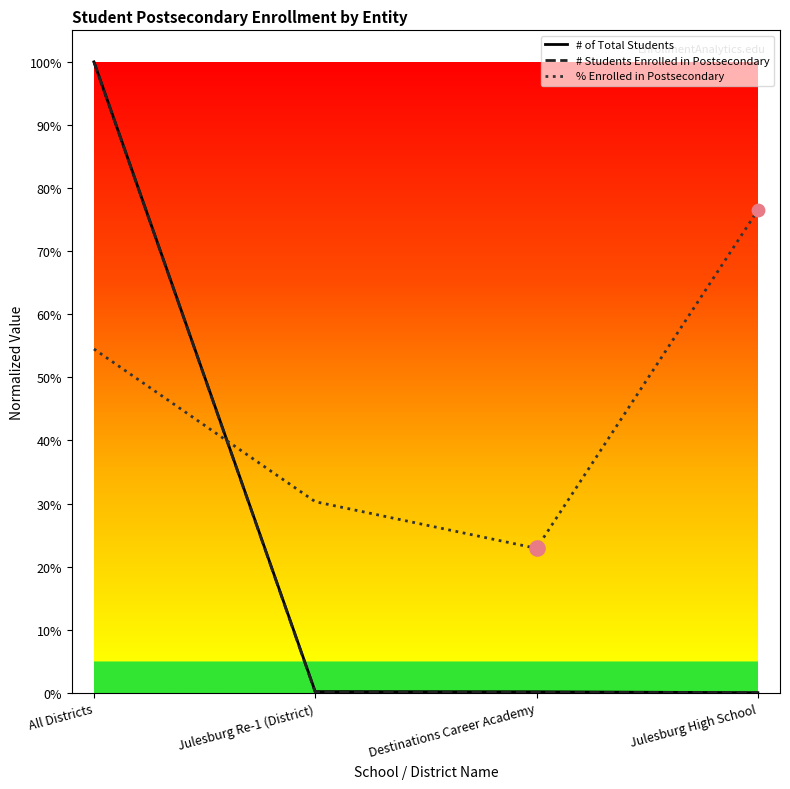

Does the chart have visible grid lines?

No